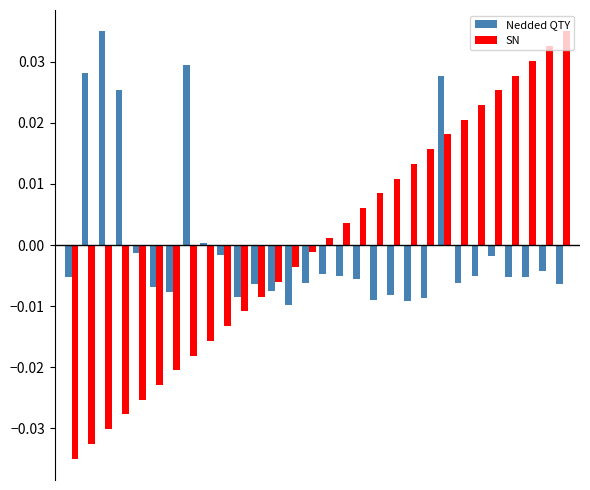

What are all the series names shown in the legend?

Nedded QTY, SN